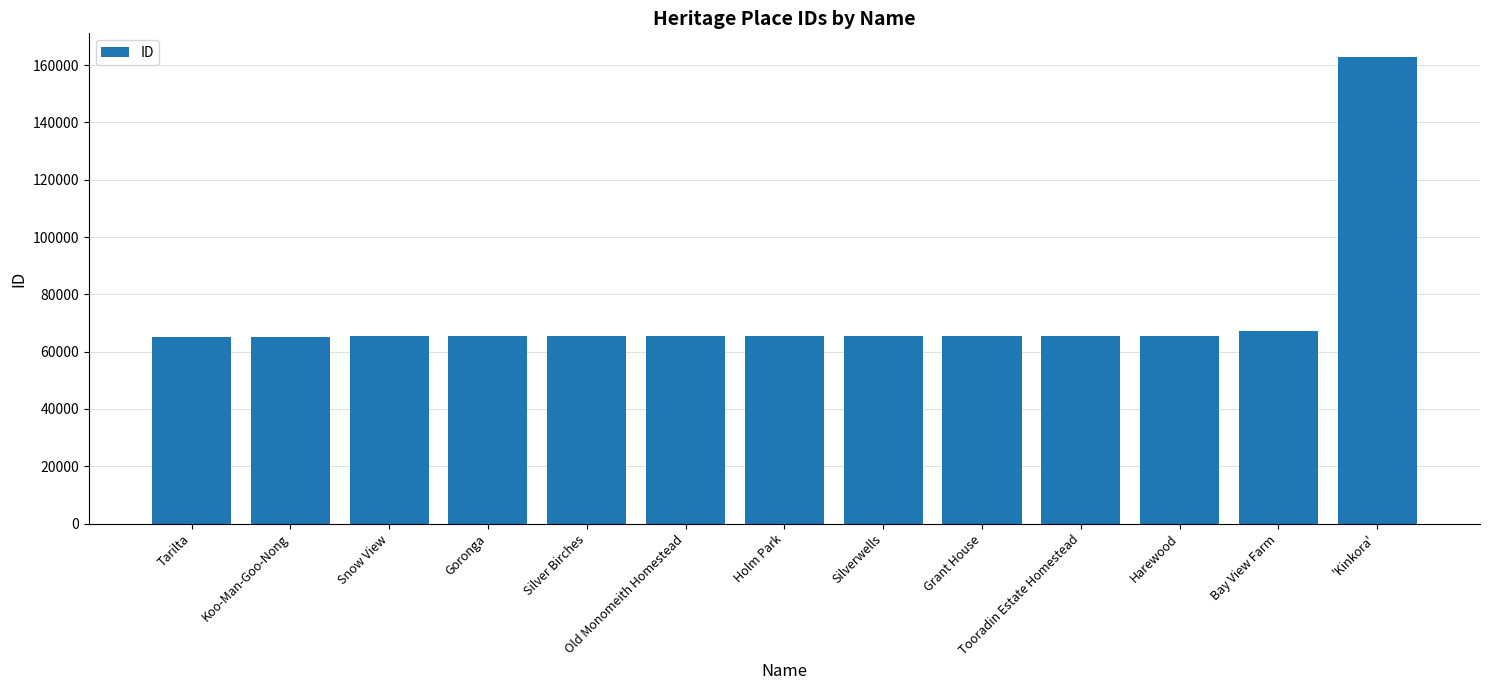

What is the label of the 4th bar from the left?

Goronga